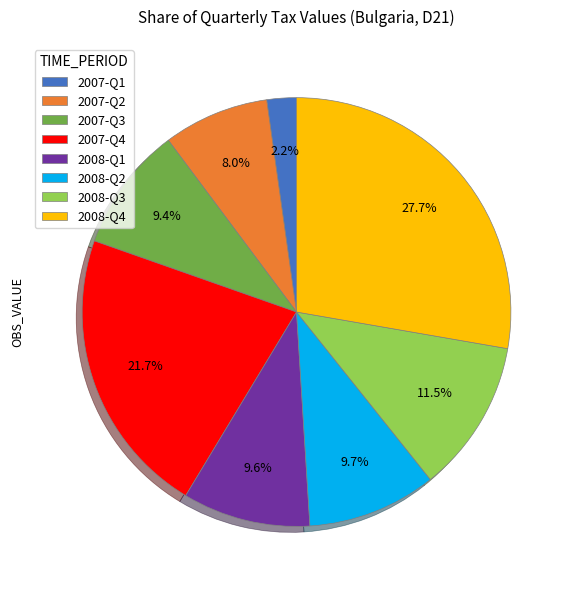

True or false: 2007-Q3 accounts for 9% of the total.

True